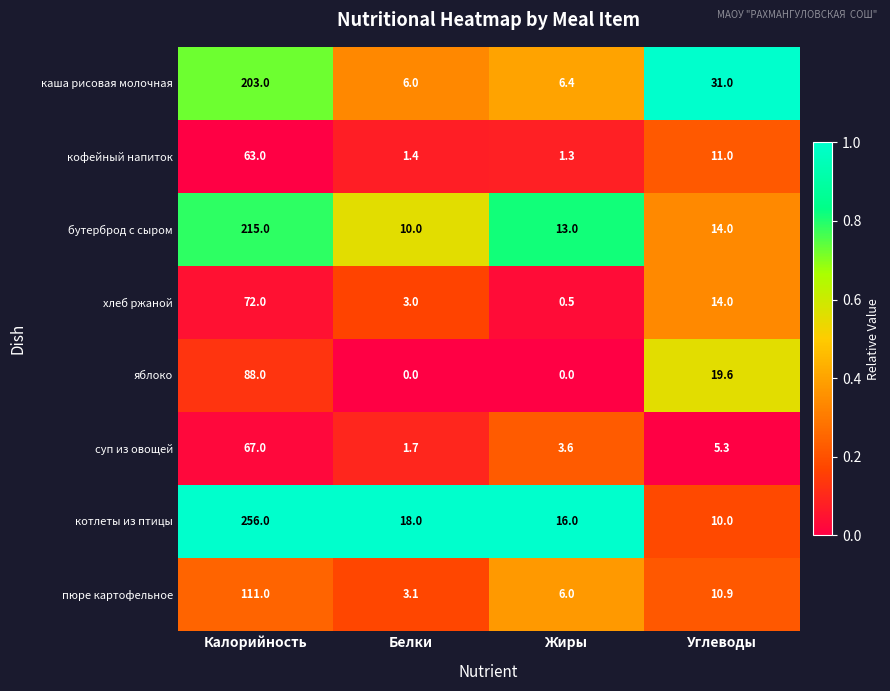

What is the spread (max minus min) of values at Углеводы?

25.7